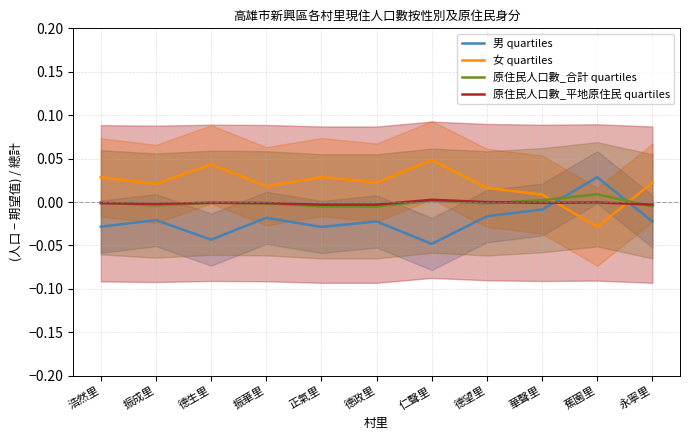

True or false: 男 quartiles has a value of -0.0 at 正氣里.

False